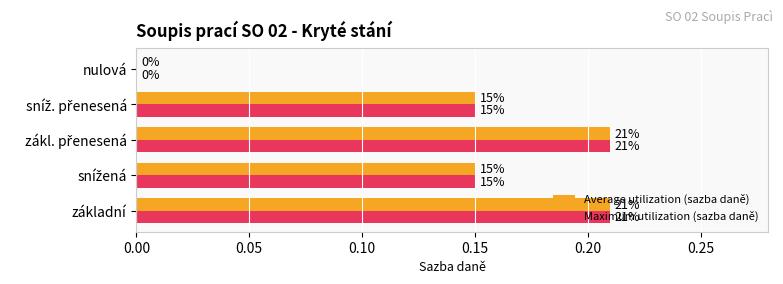

What are all the series names shown in the legend?

Average utilization (sazba daně), Maximum utilization (sazba daně)